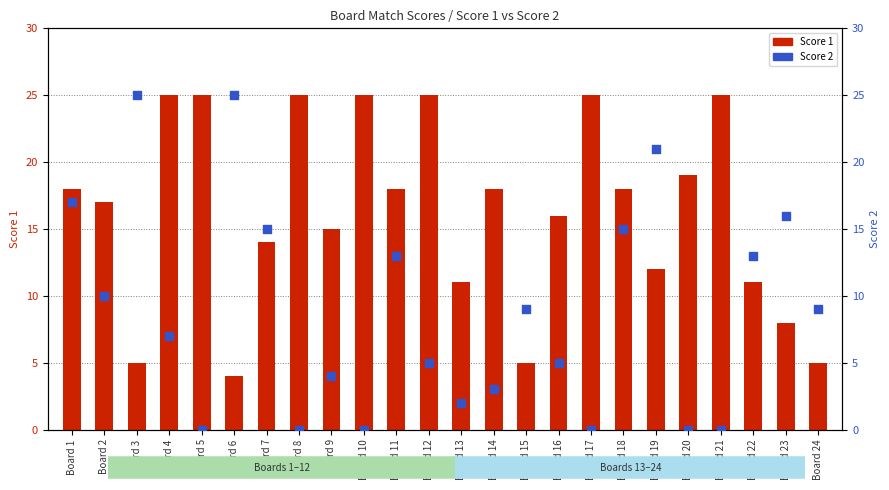

What is the total value across all series at Board 13?

13